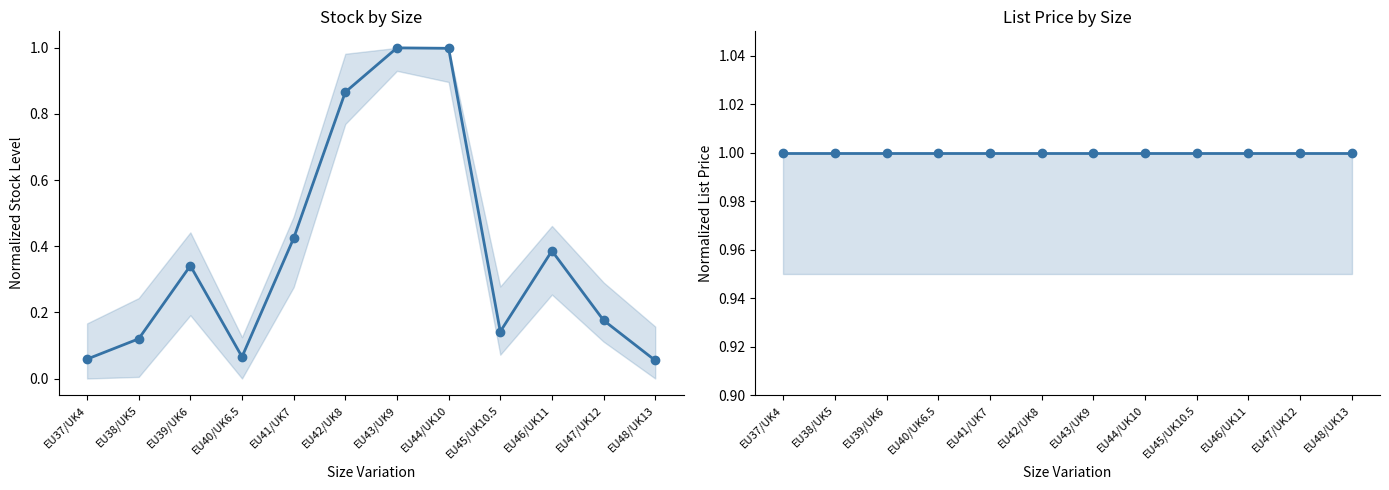

What is the smallest value displayed?

0.1